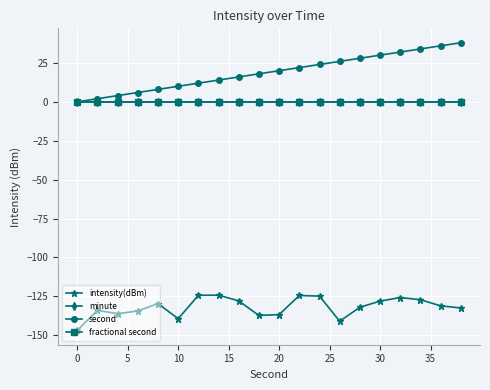

What is the greatest value displayed?

38.0